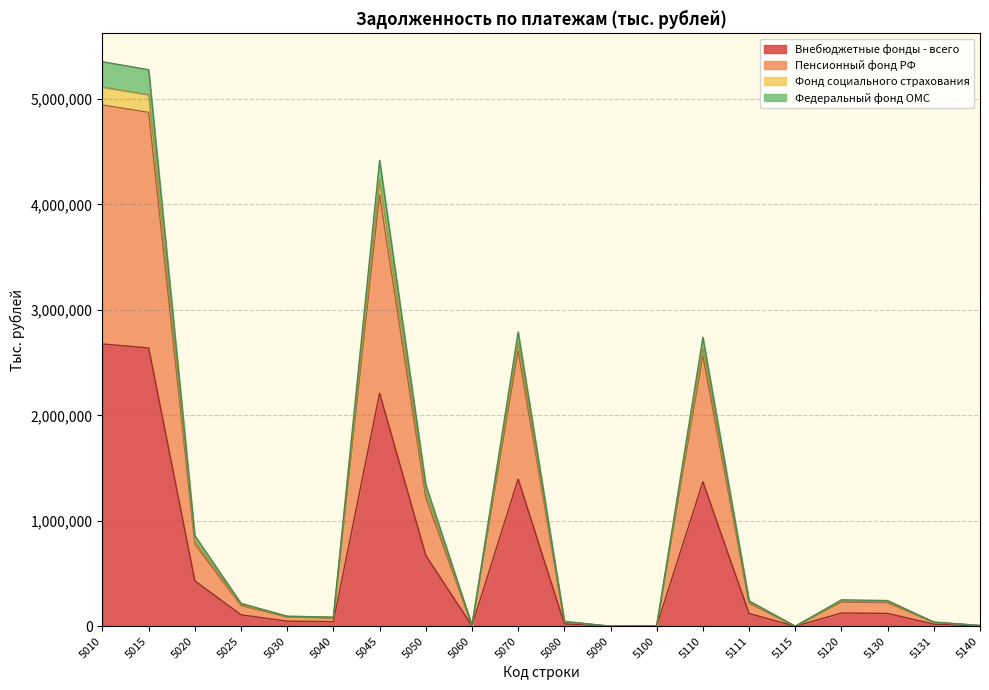

What is the total value across all series at 5060?

8062